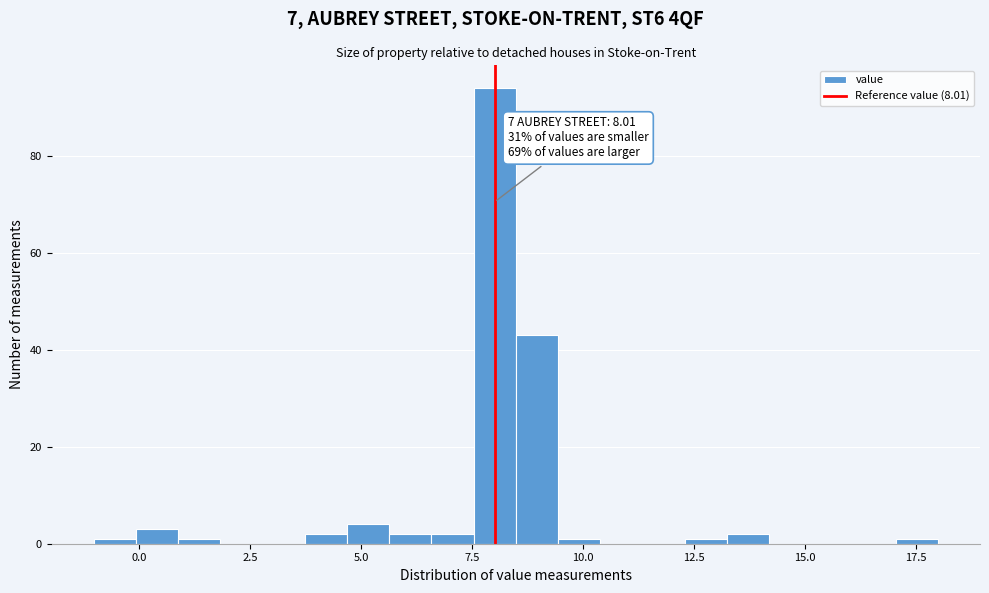

Read against the x-axis, roughly where is the centre of the tallest bar?

8.0